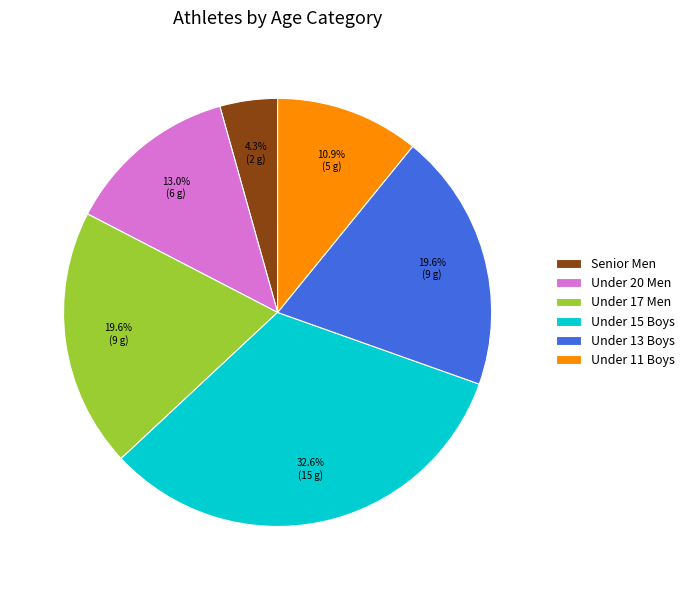

Which has a higher value, Under 11 Boys or Under 13 Boys?

Under 13 Boys